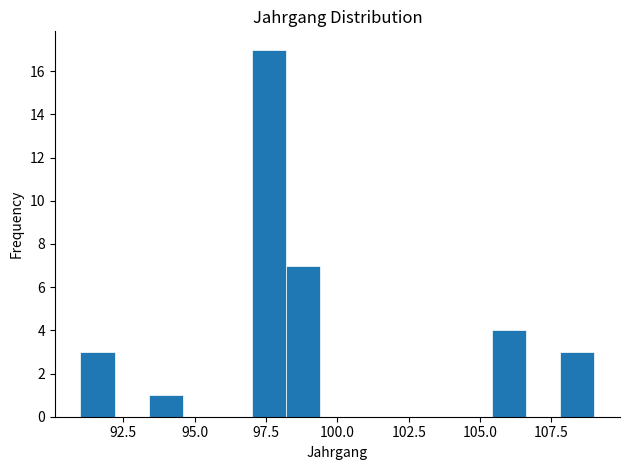

Read against the x-axis, roughly where is the centre of the tallest bar?

97.5